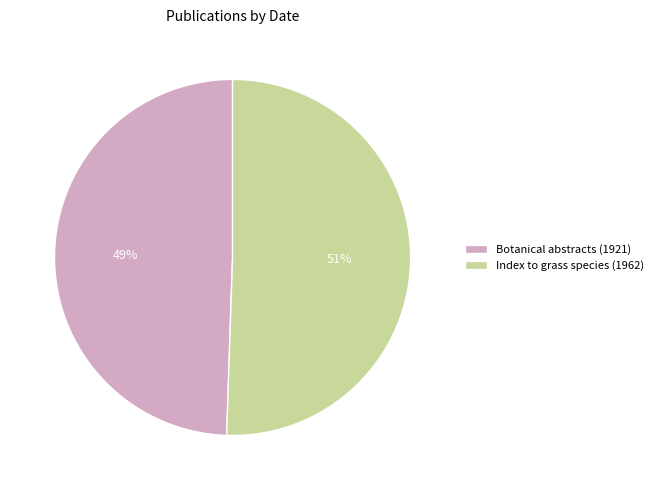

What is the ratio of the value at Index to grass species (1962) to the value at Botanical abstracts (1921)?

1.0